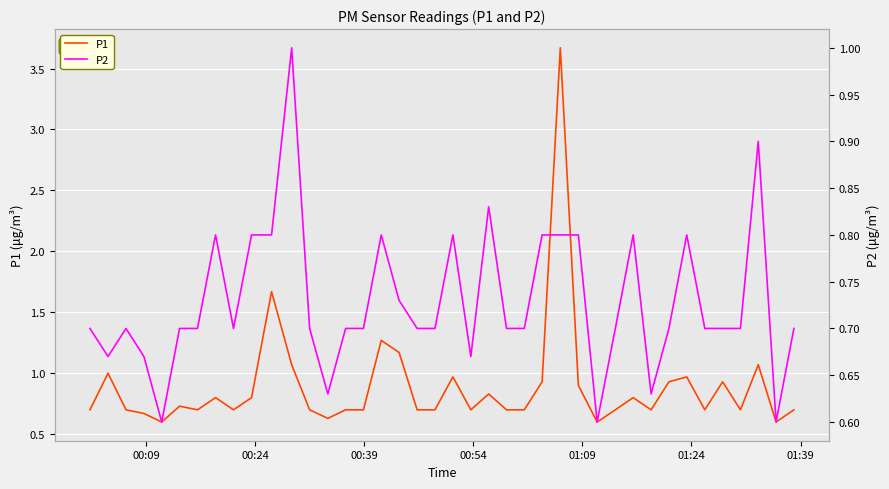

Rank the series by their average value, from highest to lowest.

P1, P2